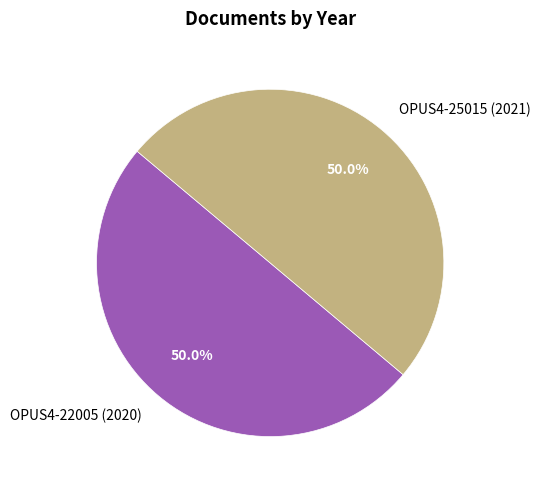

Approximately how many times larger is the value at OPUS4-22005 (2020) compared to OPUS4-25015 (2021)?

1.0